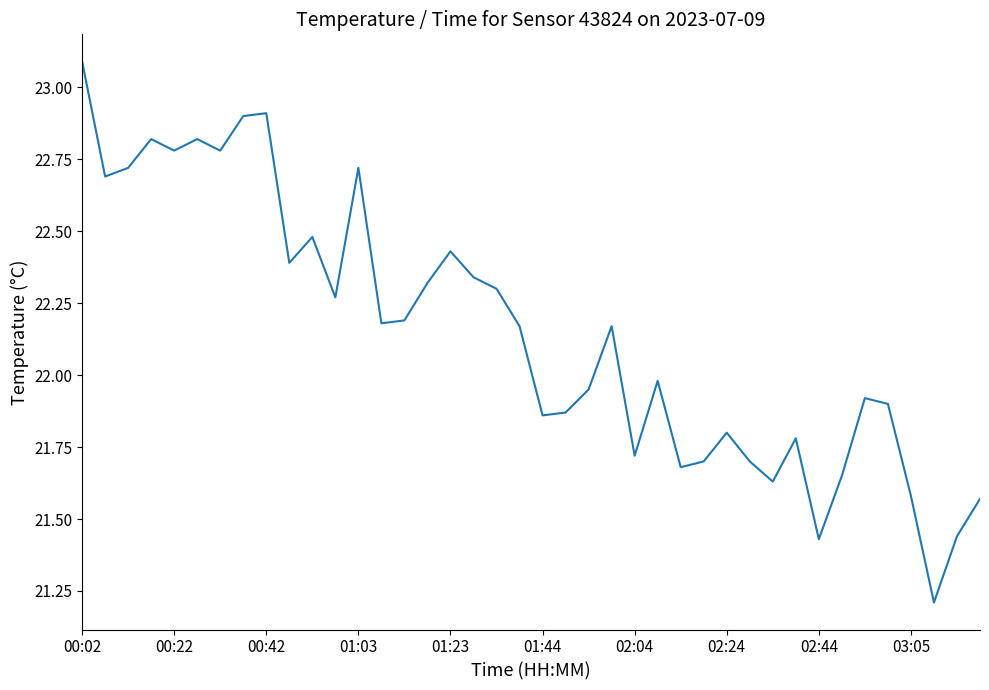

What is the difference between the maximum and second lowest values?

1.7